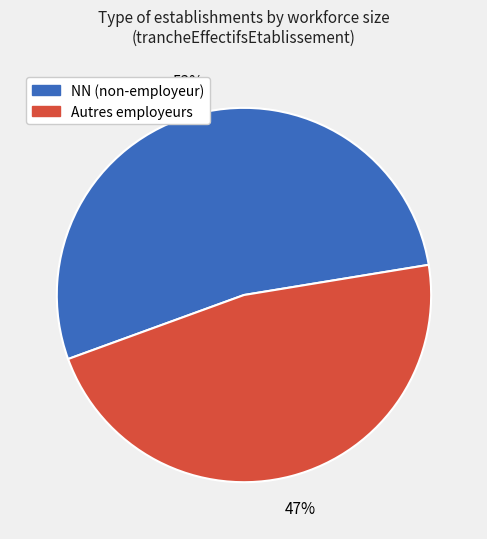

To the nearest percent, what is the average slice percentage?

50%